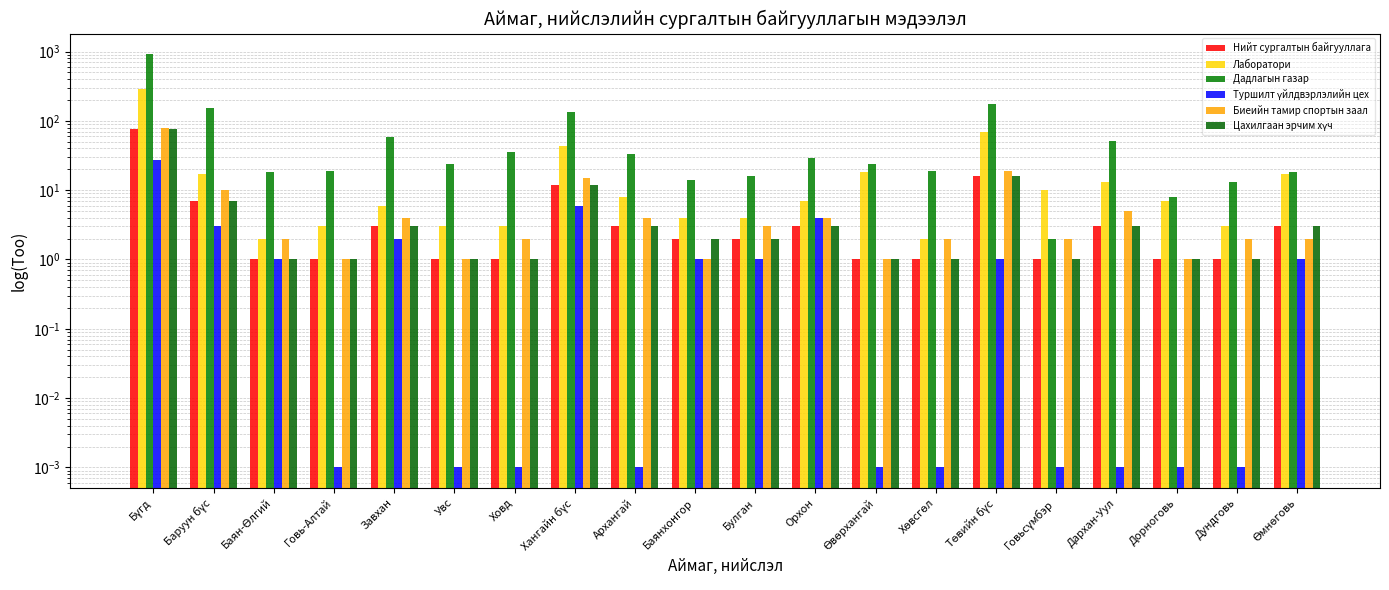

Are the bars horizontal?

No